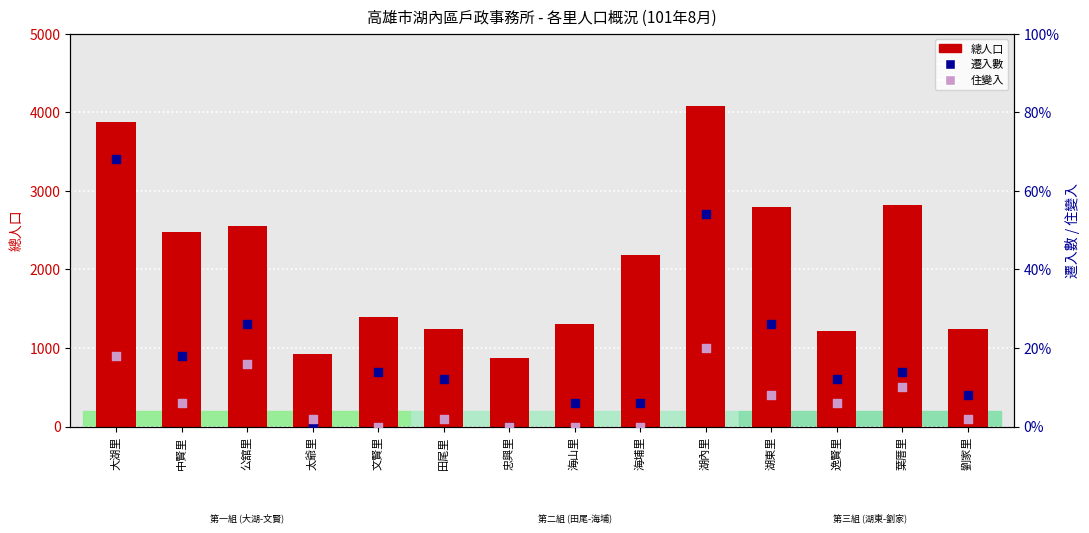

Which series has the largest Y range (max minus min)?

總人口